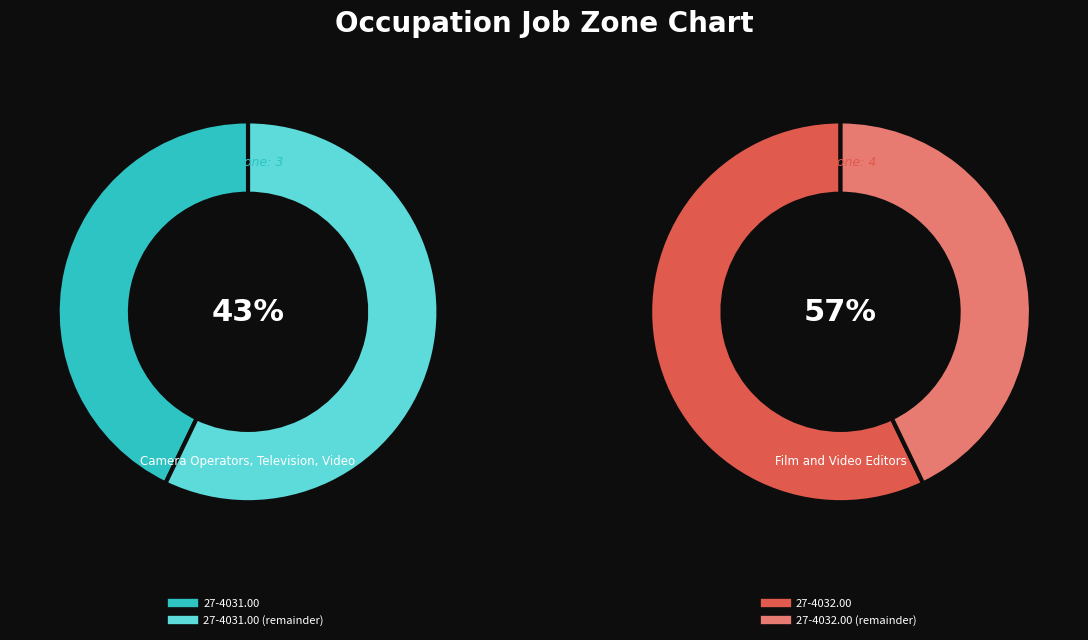

The 27-4031.00 slice represents 46% of the pie. True or false?

False